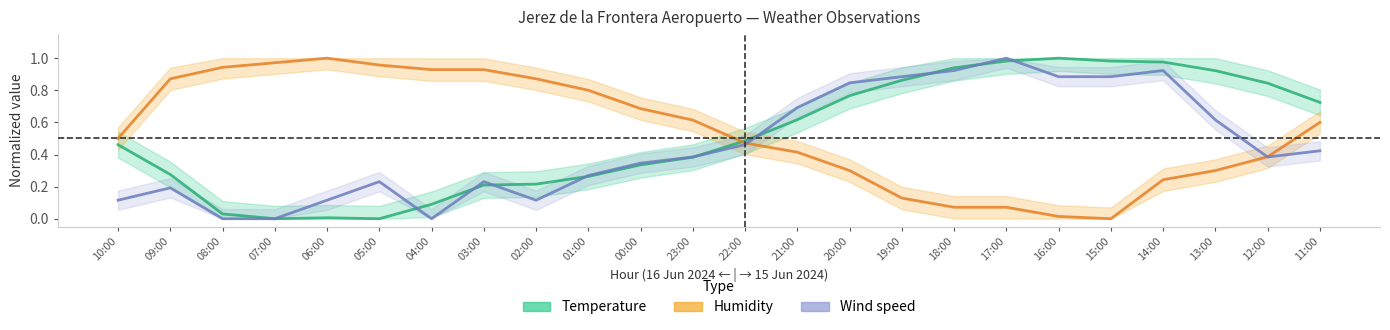

The value of Temperature at 14:00 is 1.4. True or false?

False